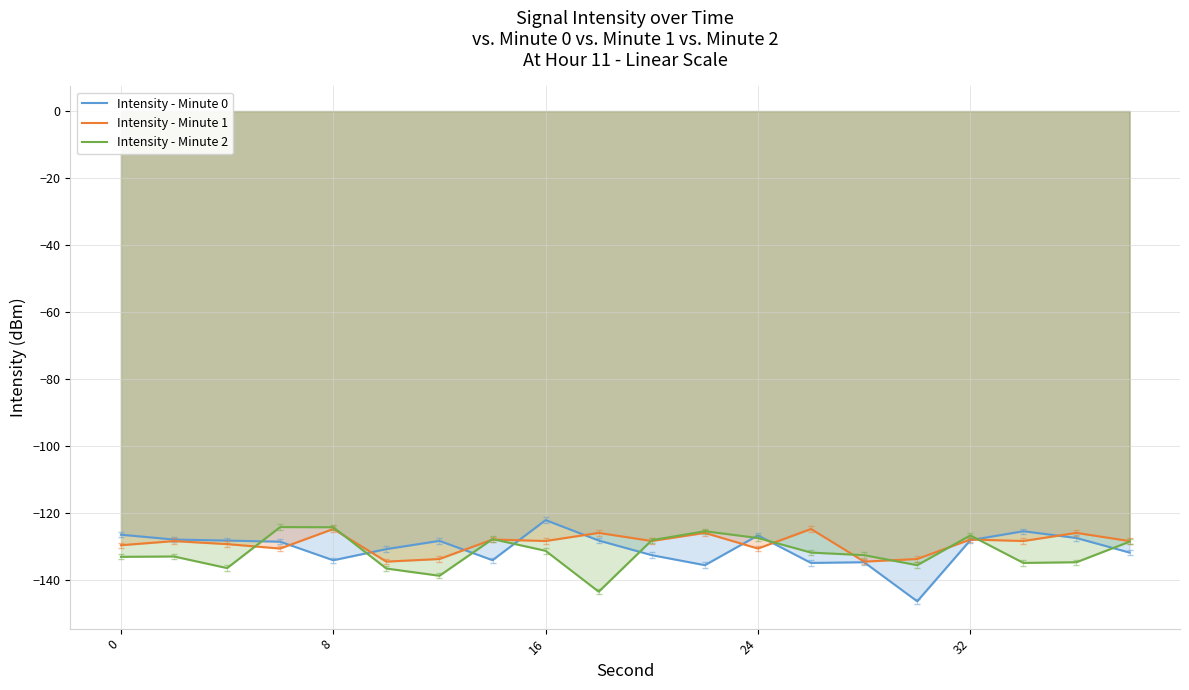

What is the difference between the highest and lowest values at 24?

3.9